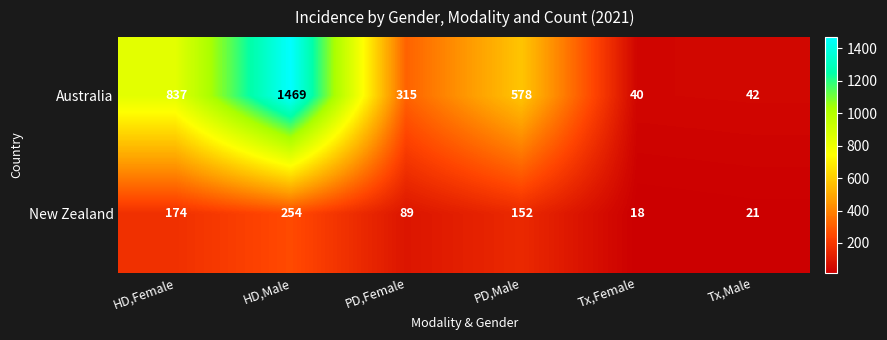

What is the maximum value shown in the chart?

1469